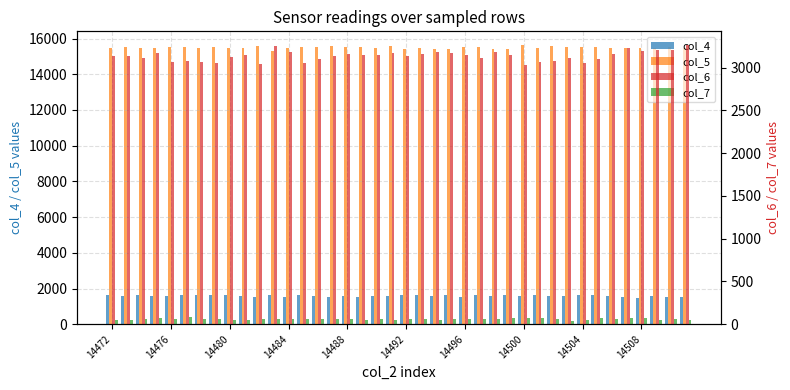

At which label does col_4 first exceed 1597?

14472